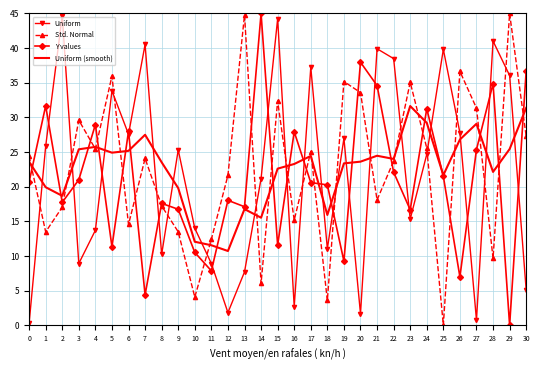

What is the sum of the Uniform (smooth) values at 12 and 23?

42.4